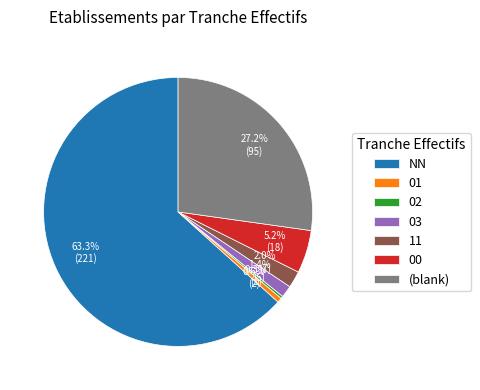

Does NN account for over 50% of the chart?

Yes